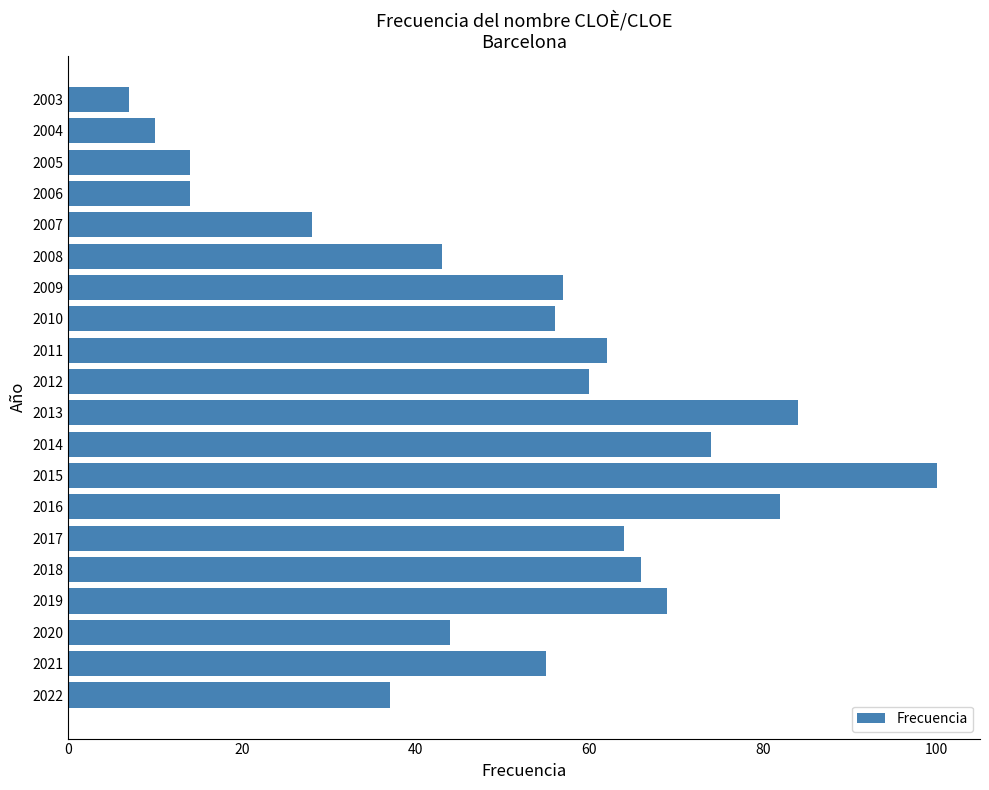

What is the sum of all values?

1026